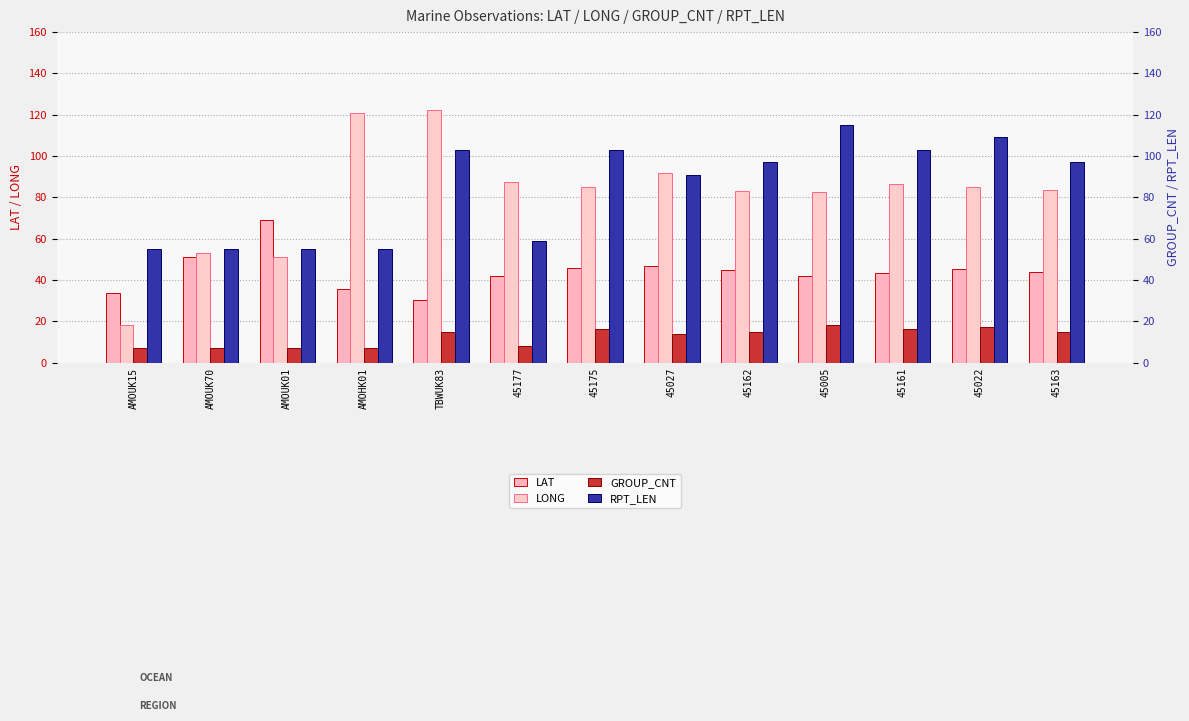

Which label corresponds to the smallest value in the chart?

AMOUK15